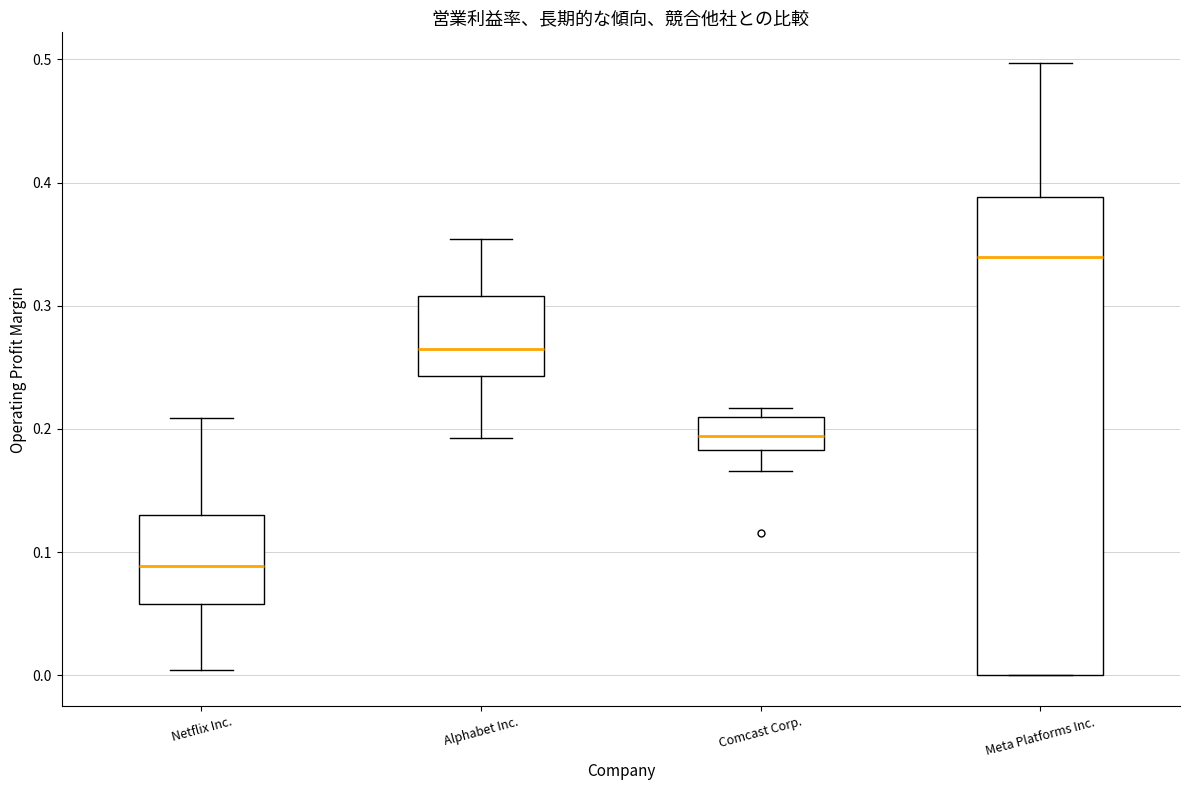

Reading left to right, transcribe this box plot: for each box, give where its median line is, the range the box spans, and where its two whiskers end, as read against the y-axis. The values are not printed on the chart, so give them approximately, as read against the axis.

Netflix Inc.: median 0.09, box 0.06 to 0.13, whiskers 0.00 to 0.21
Alphabet Inc.: median 0.26, box 0.24 to 0.31, whiskers 0.19 to 0.35
Comcast Corp.: median 0.19, box 0.18 to 0.21, whiskers 0.17 to 0.22
Meta Platforms Inc.: median 0.34, box 0.00 to 0.39, whiskers 0.00 to 0.50